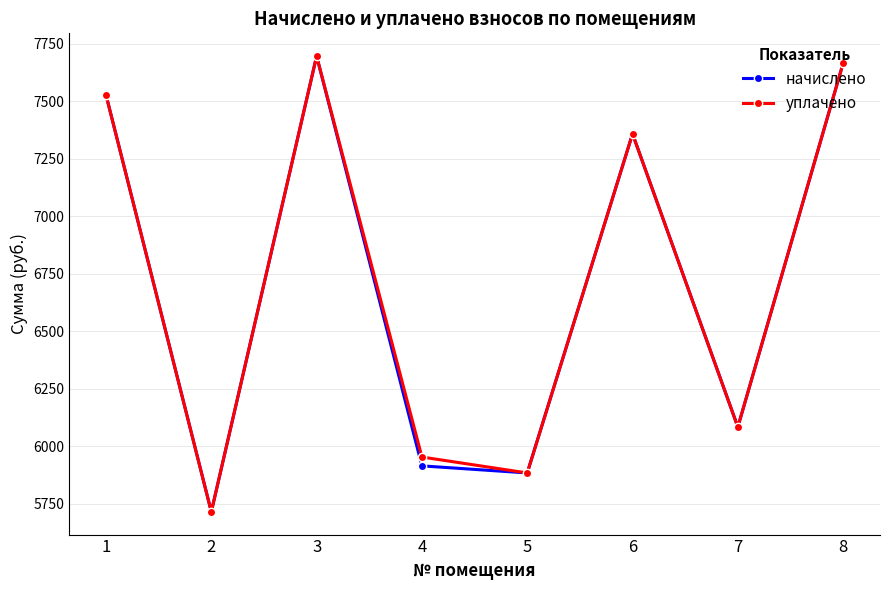

What are all the series names shown in the legend?

начислено, уплачено